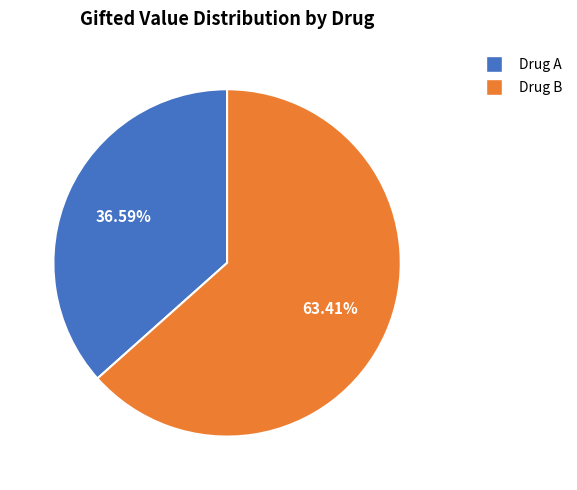

To the nearest percent, what is the difference between the largest and smallest slice percentages?

27%